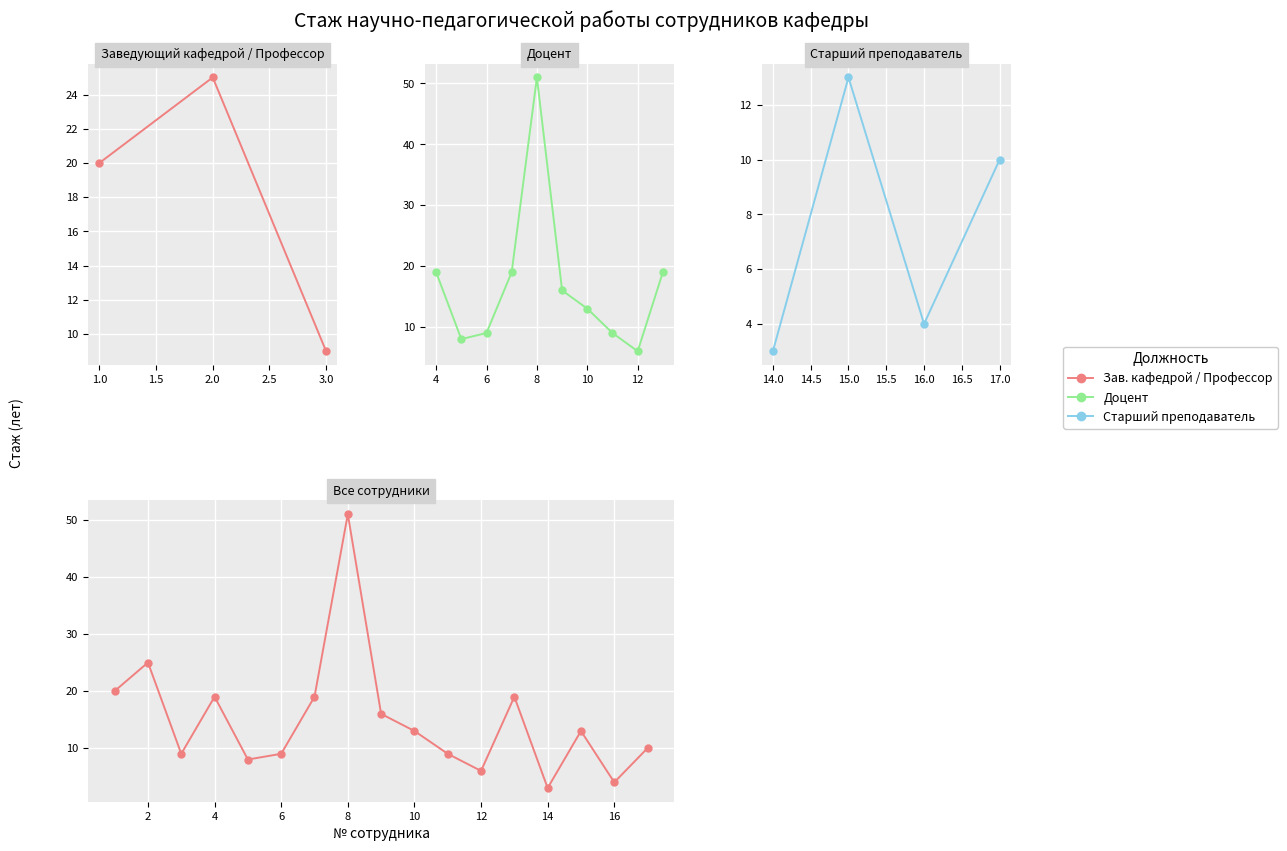

How many points are higher than both their immediate neighbors (excluding endpoints)?

5